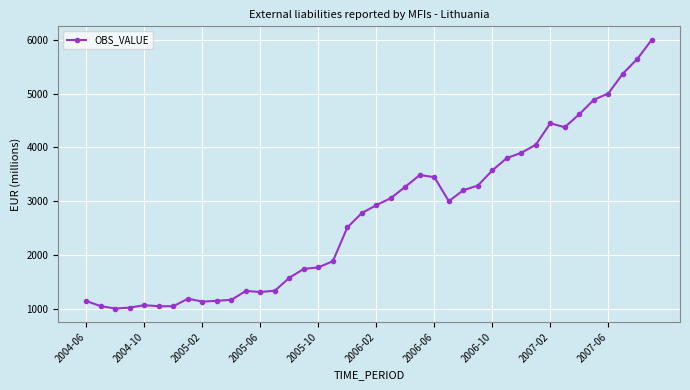

True or false: the data has more than 0 interior local peaks.

True